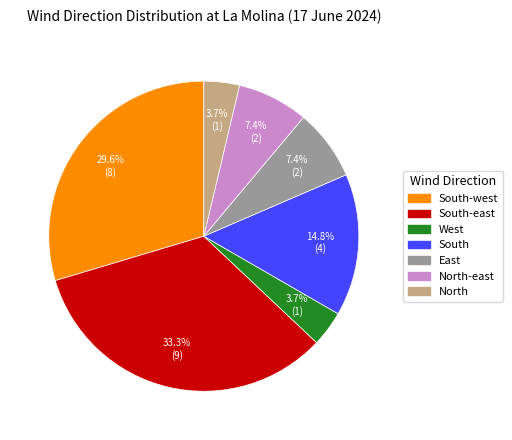

How many slices are in this pie chart?

7